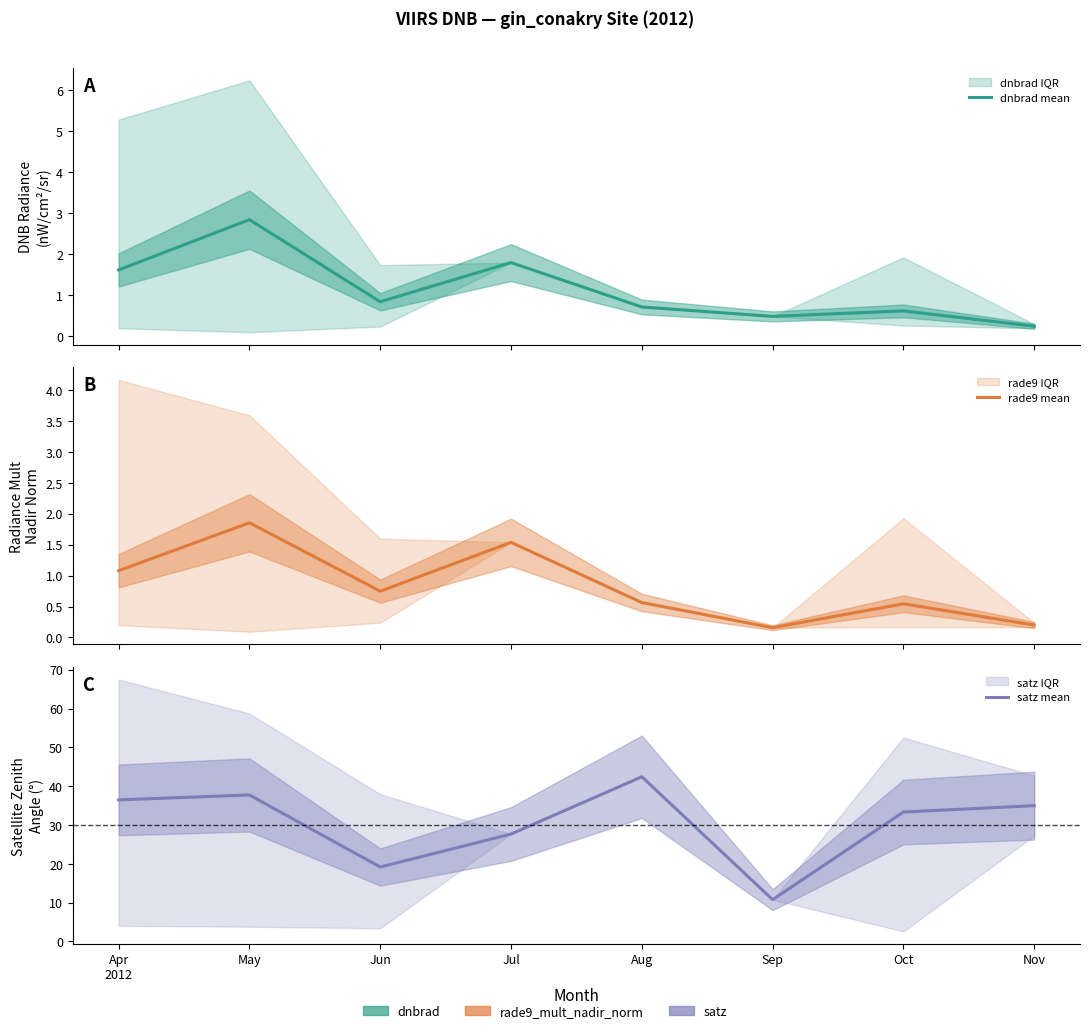

Is it true that satz mean equals 14.0 at Nov?

False